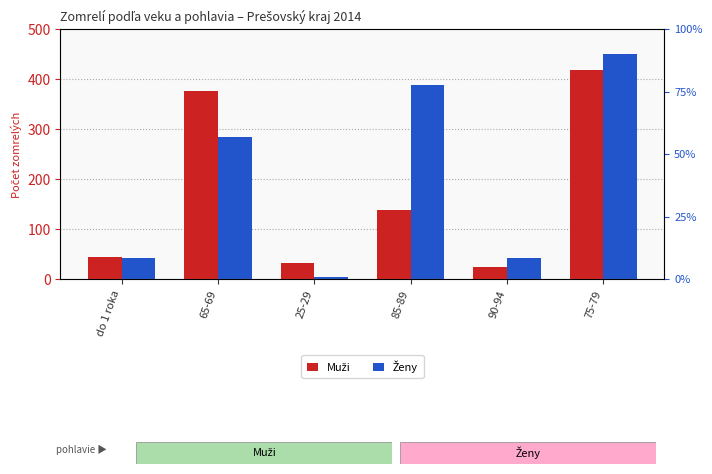

Which has a higher value, 25-29 or 85-89?

85-89